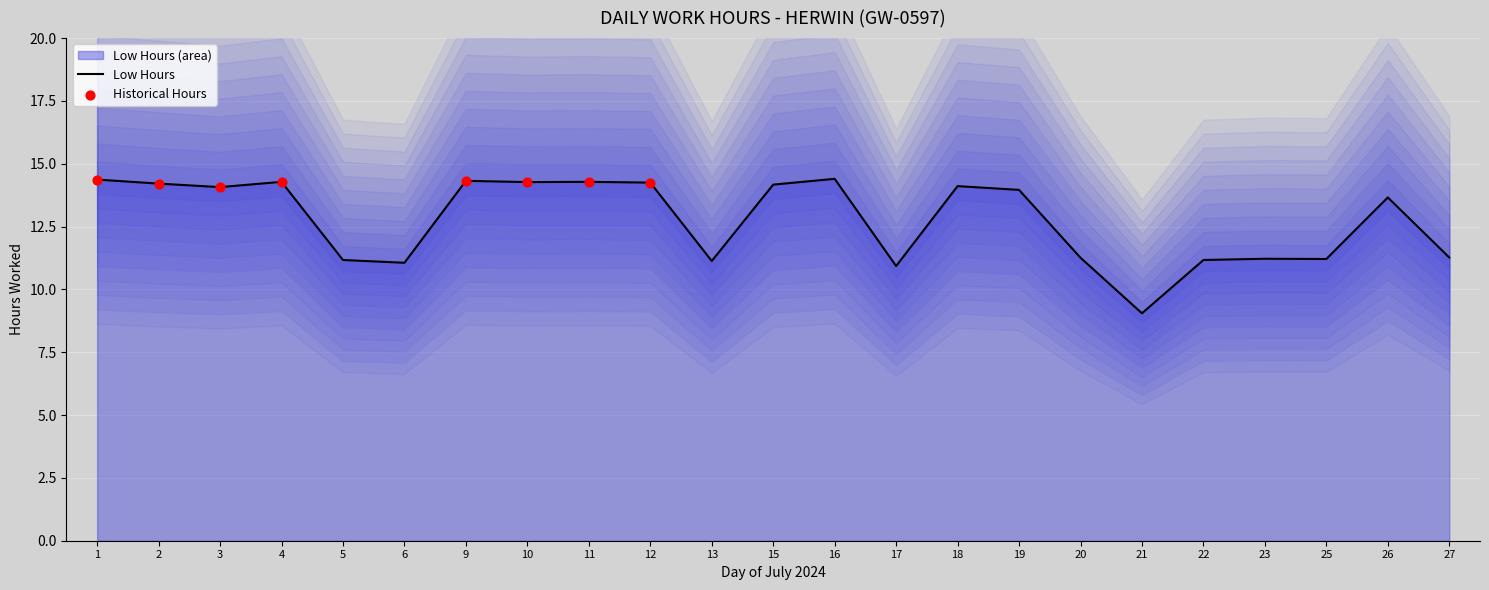

Approximately how many times larger is the value at 2 compared to 12?

1.0